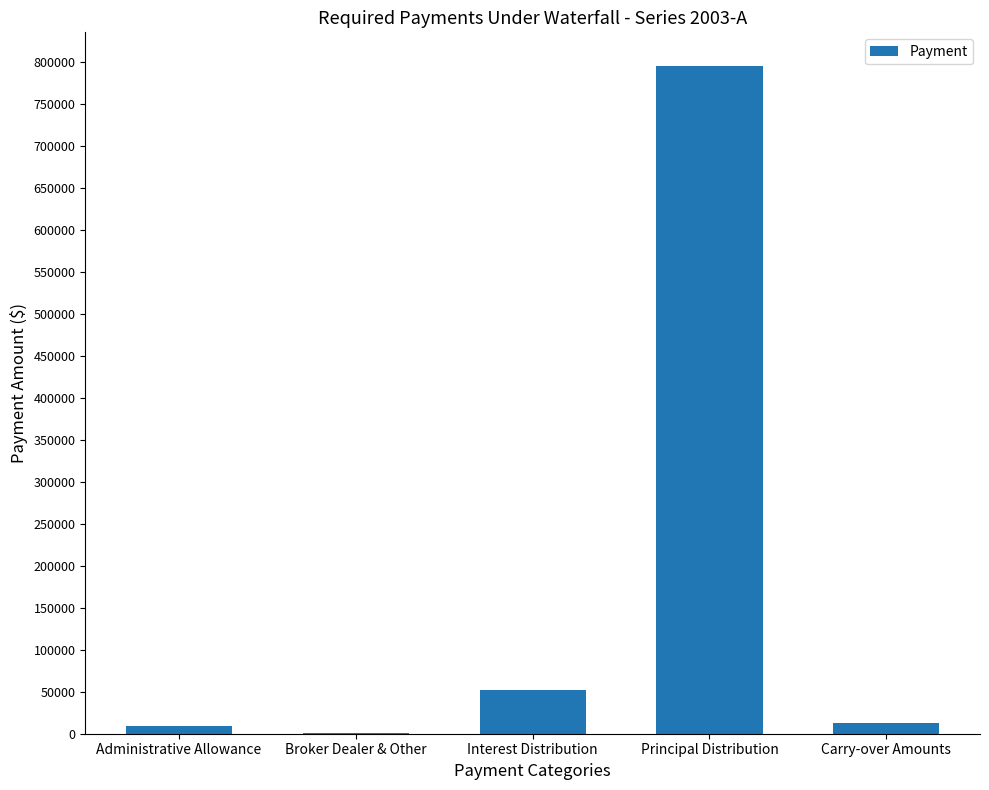

Which label corresponds to the largest value in the chart?

Principal Distribution